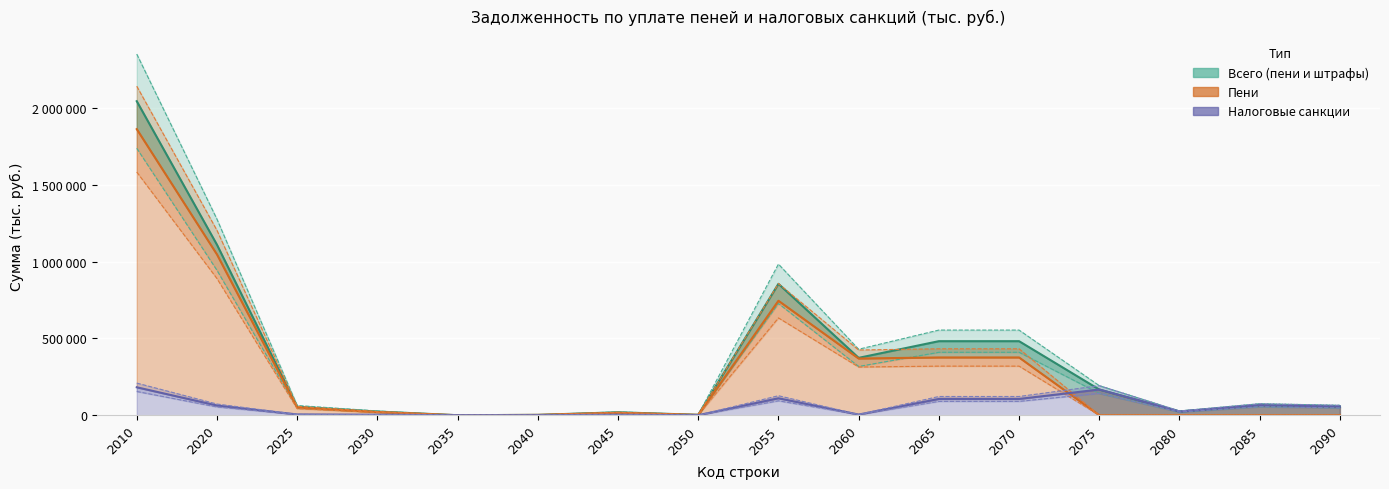

Which category has the lowest value across all series?

2035